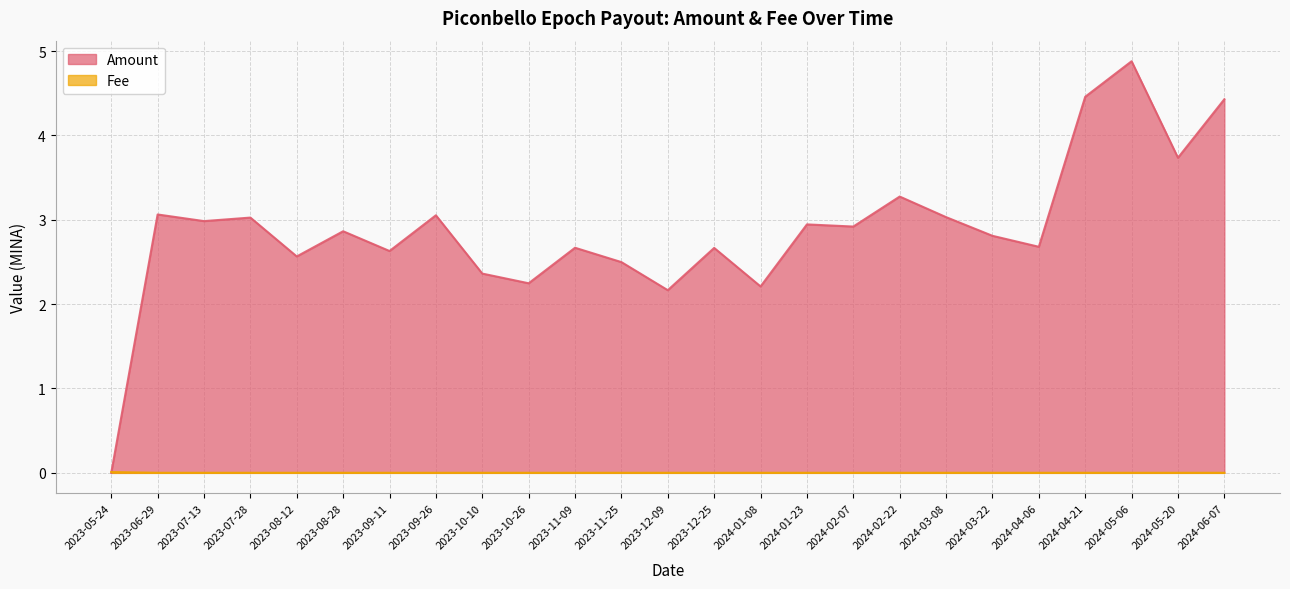

What is the difference between the second highest and minimum values in the Amount series?

4.5